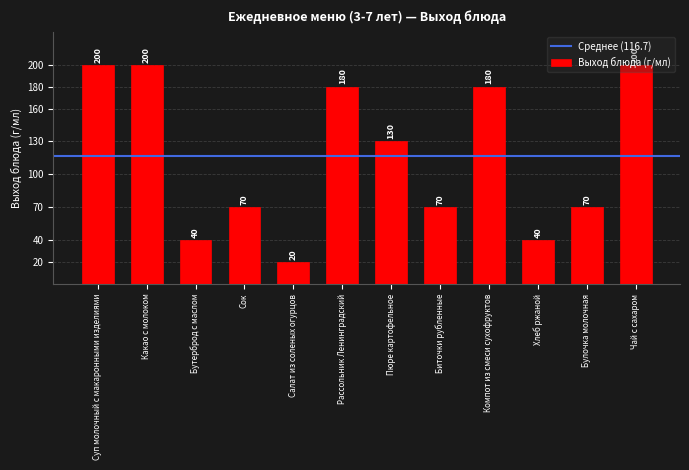

What is the greatest value displayed?

200